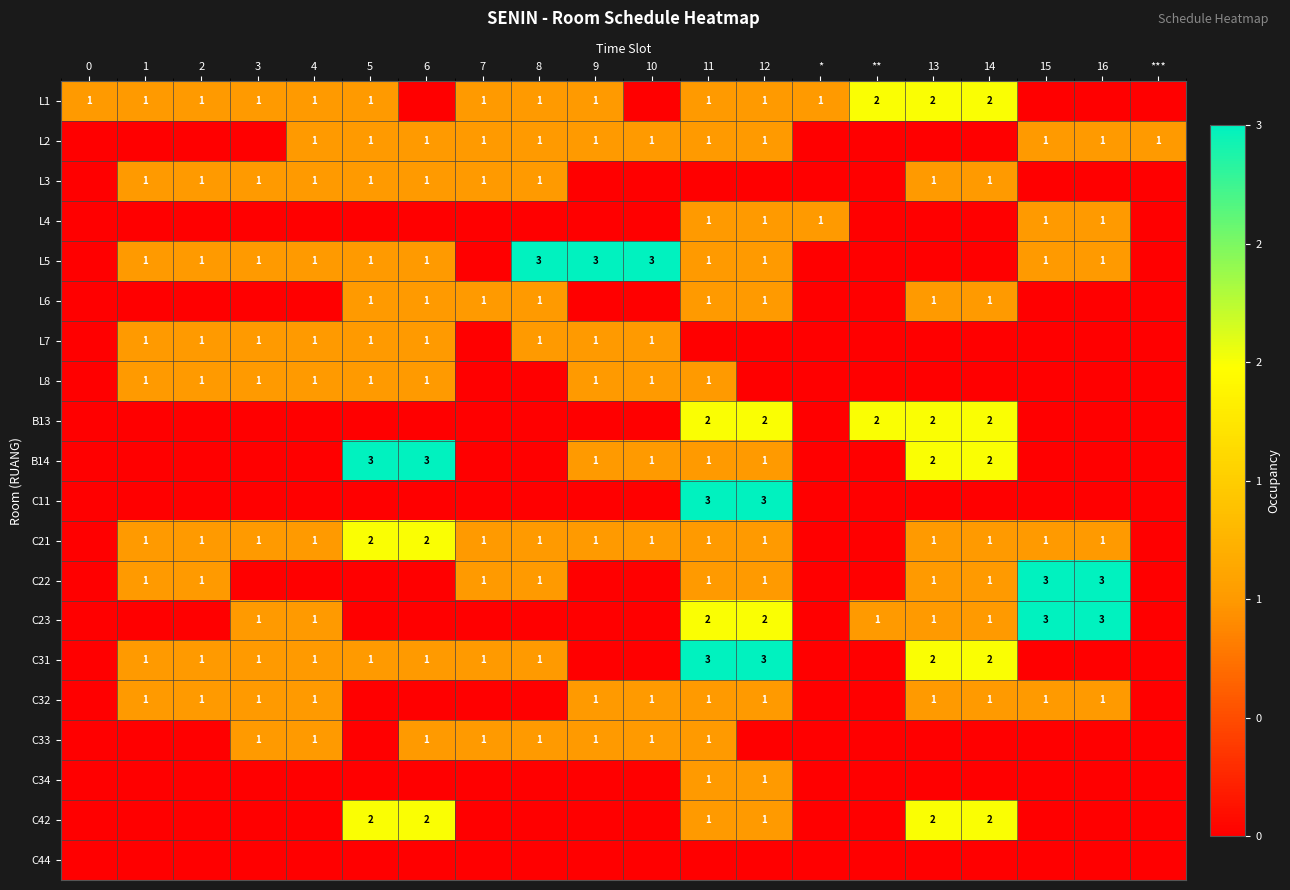

The value of C32 at 2 is 2. True or false?

False